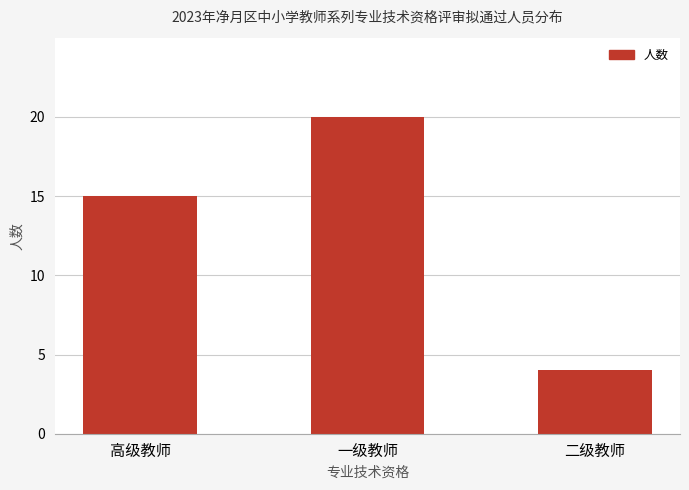

The value at 二级教师 is 4. True or false?

True